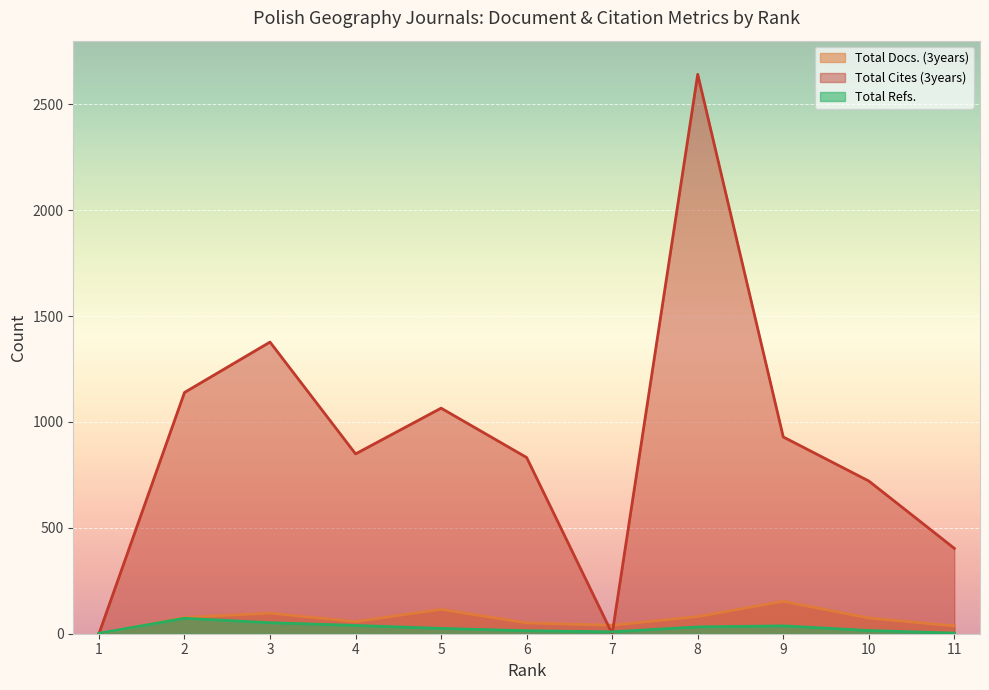

Between 9 and 8, which is larger?

9